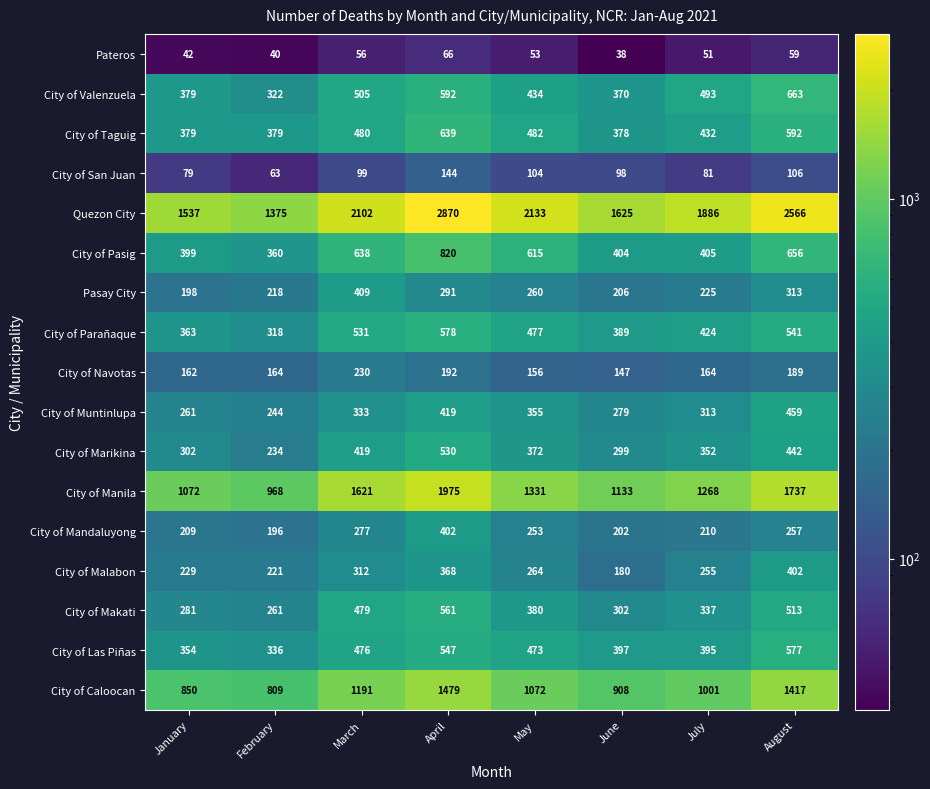

The value of City of Taguig at June is 586. True or false?

False